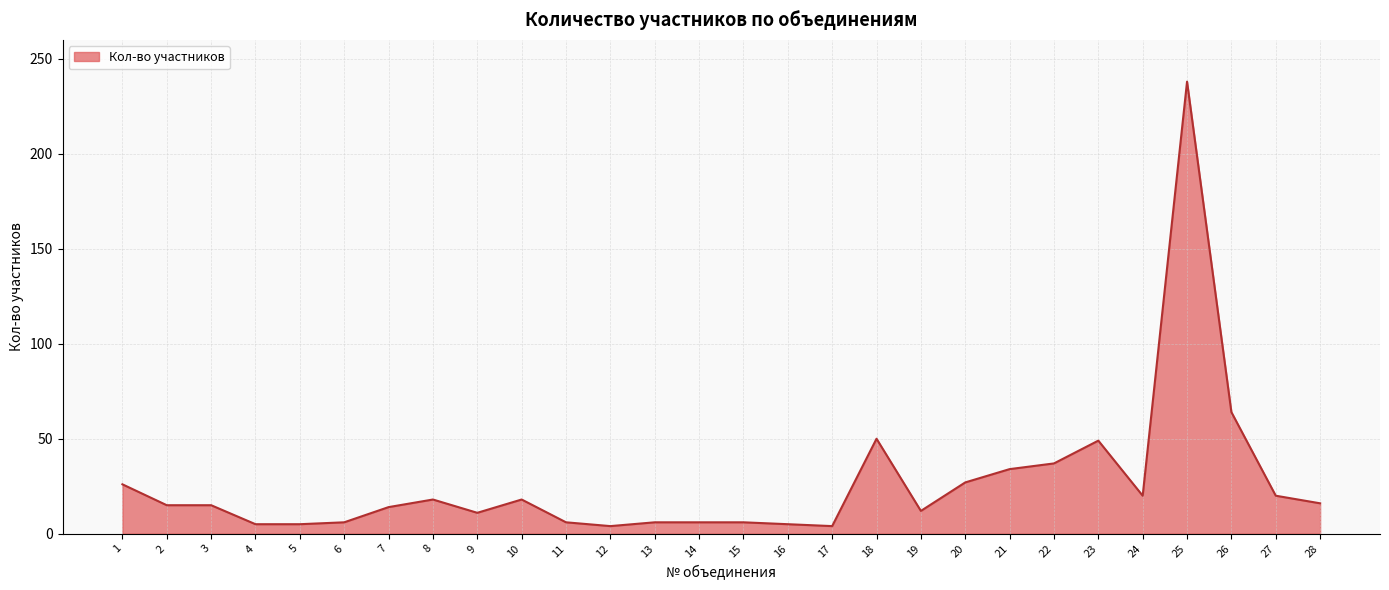

The value at 9 is 11. True or false?

True